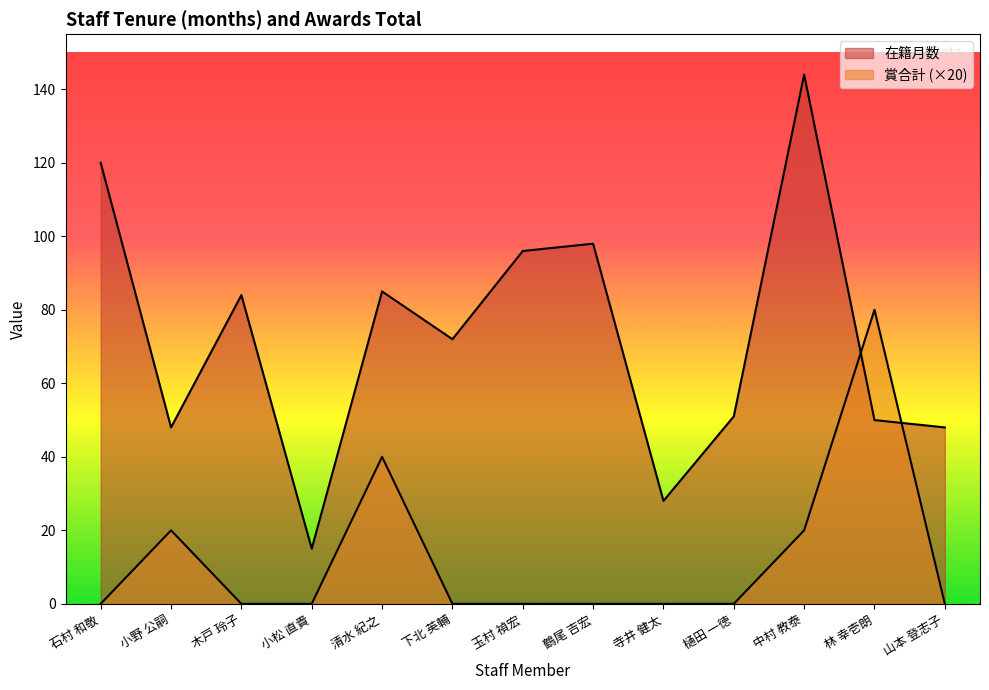

What is the spread (max minus min) of values at 下北 英輔?

72